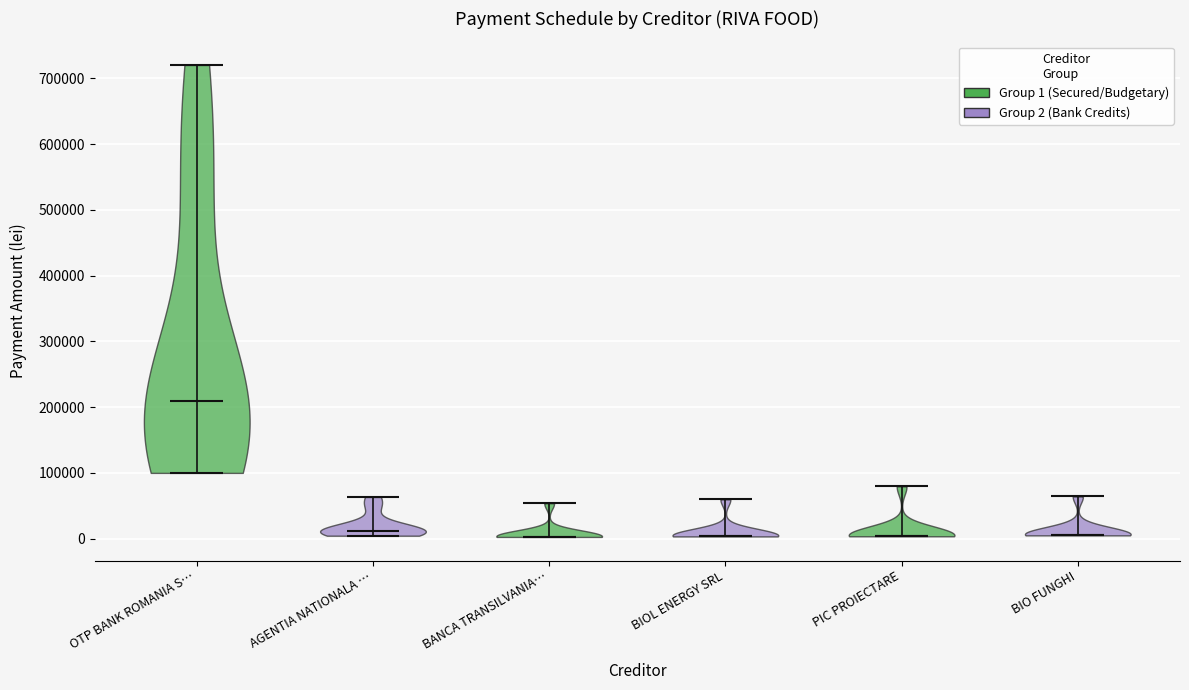

Reading left to right, read every violin against the y-axis: where its median line is, and the lowest and highest points it reaches. The values are not printed on the chart, so give them approximately, as read against the axis.

OTP BANK ROMANIA S…: median line 210000, lowest point 100000, highest point 720000
AGENTIA NATIONALA …: median line 10000, lowest point 0, highest point 60000
BANCA TRANSILVANIA…: median line 0, lowest point 0, highest point 50000
BIOL ENERGY SRL: median line 0, lowest point 0, highest point 60000
PIC PROIECTARE: median line 0, lowest point 0, highest point 80000
BIO FUNGHI: median line 10000, lowest point 10000, highest point 60000